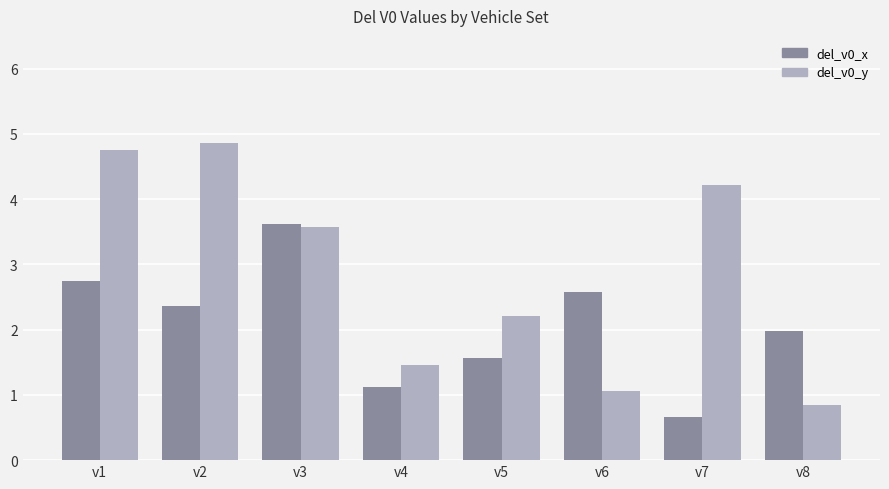

List the series in order of their peak value, highest first.

del_v0_y, del_v0_x